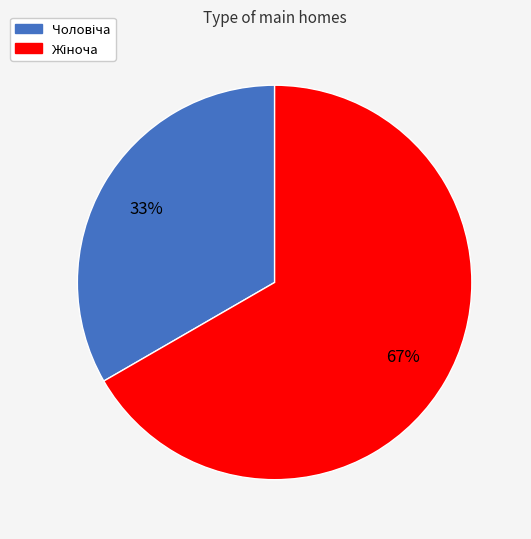

Is there a majority slice in this chart?

Yes